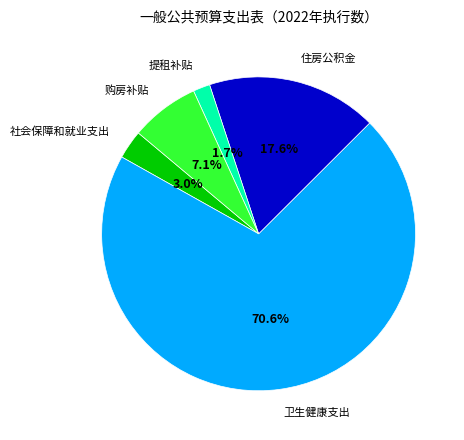

To the nearest percent, what is the average slice percentage?

20%